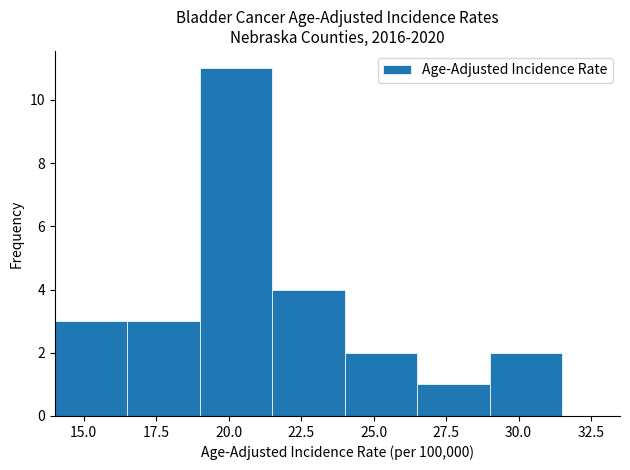

How tall is the bar that spans 21.5 to 24.0 on the x-axis? The values are not printed on the chart, so give them approximately, as read against the axis.

4